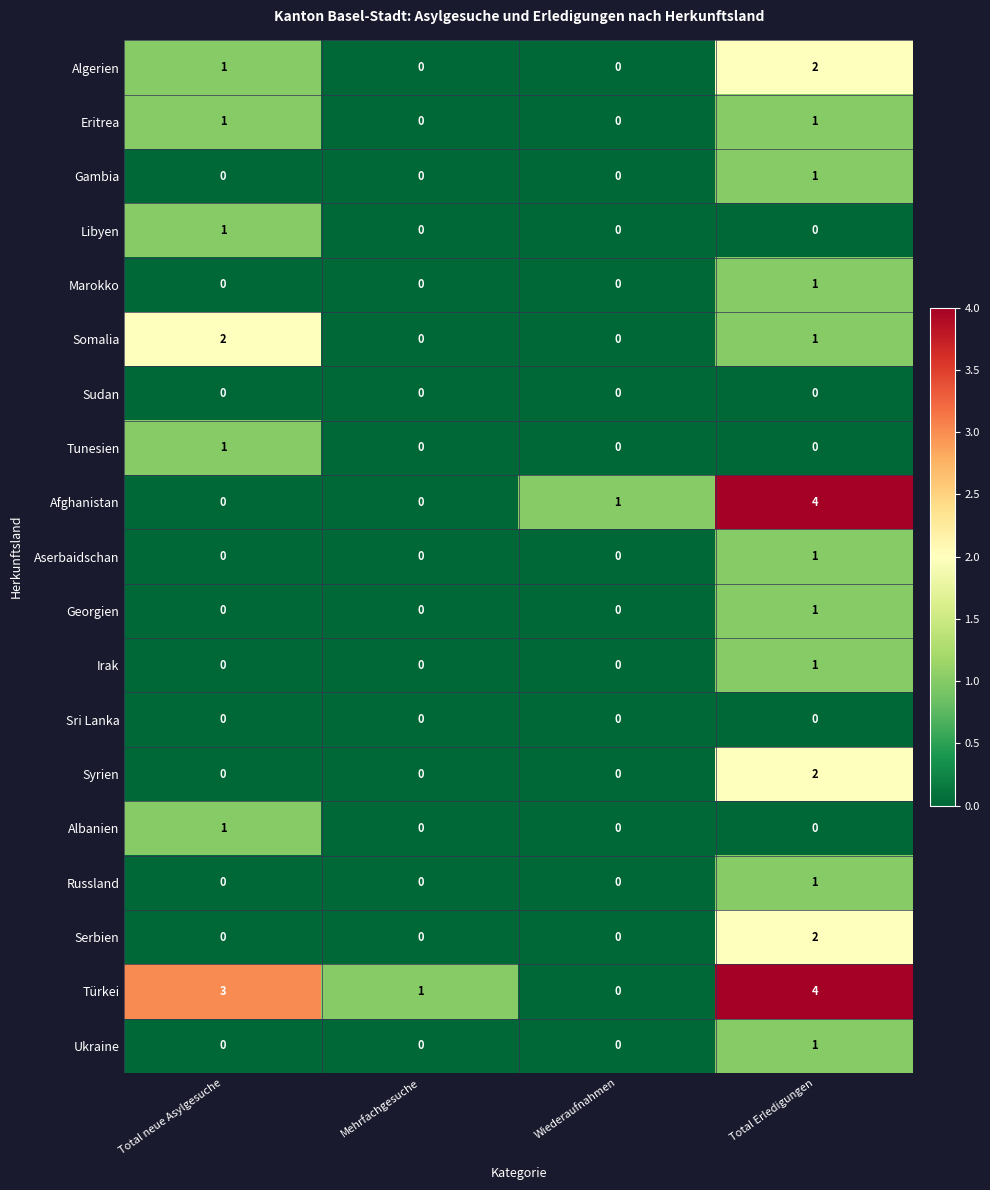

What is the difference between the maximum and minimum values in the Afghanistan series?

4